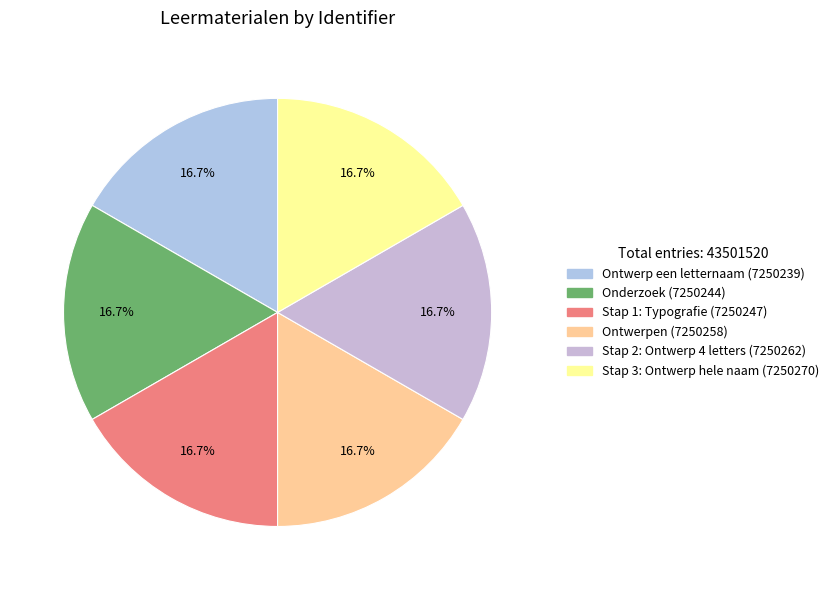

What is the ratio of the value at Stap 2: Ontwerp 4 letters to the value at Ontwerp een letternaam?

1.0